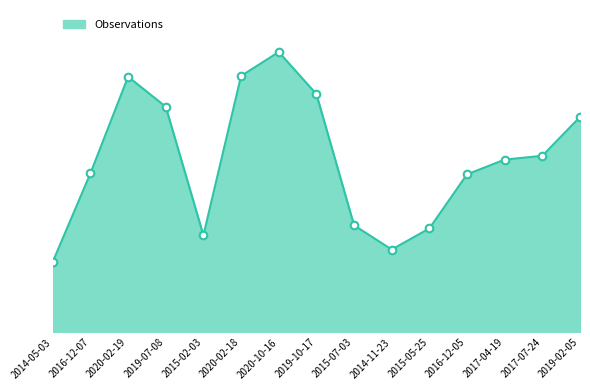

Does the chart have visible grid lines?

No